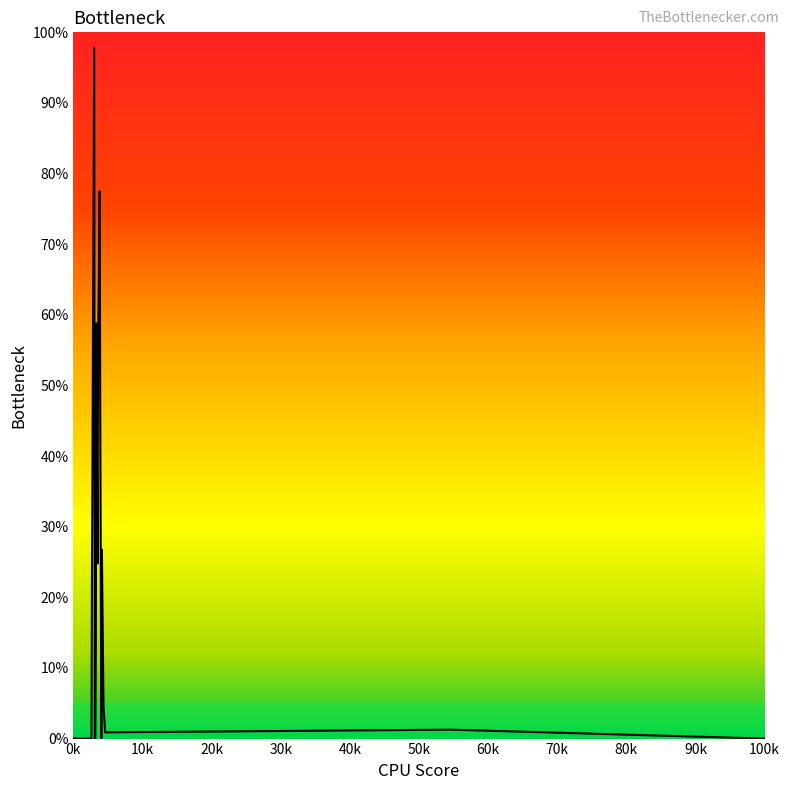

What is the difference between the maximum and minimum values?

97.8